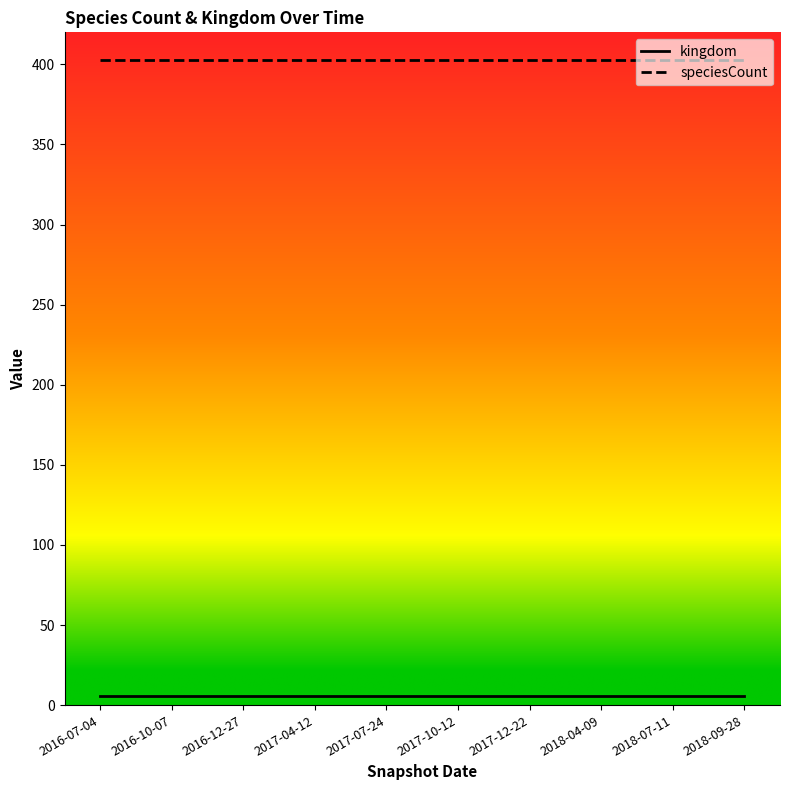

Is the value of speciesCount at 2018-09-28 greater than the value of kingdom at 2018-09-28?

Yes